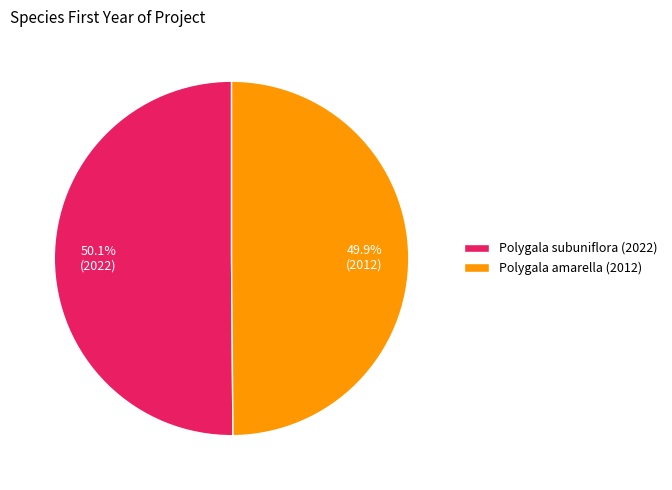

Is the sum of Polygala subuniflora (2022) and Polygala amarella (2012) greater than half?

Yes